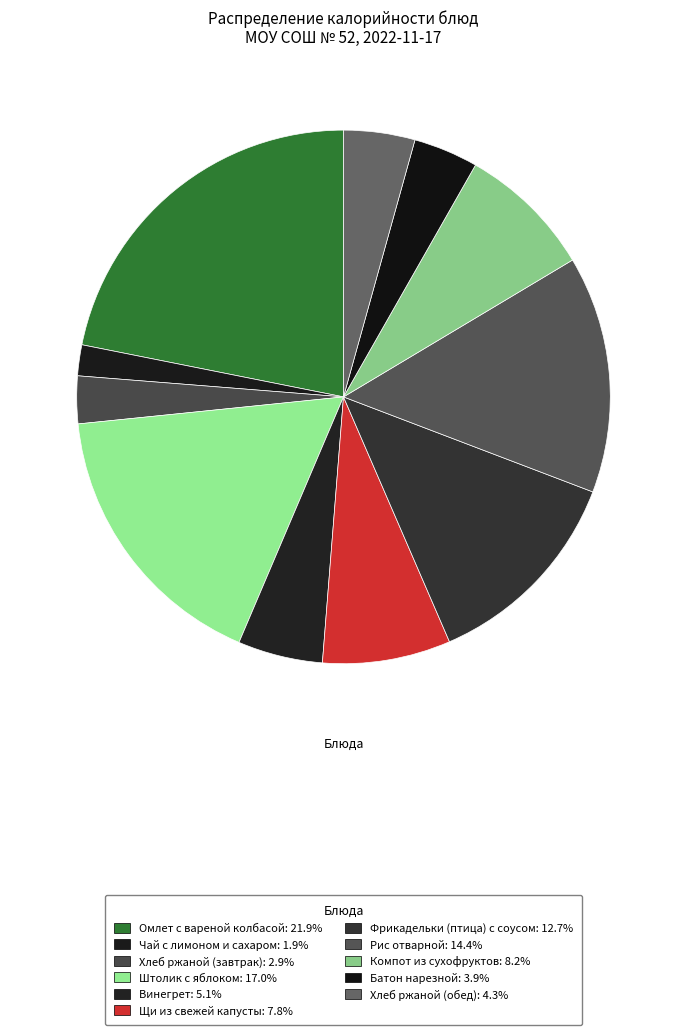

Does Компот из сухофруктов represent more than half of the total?

No